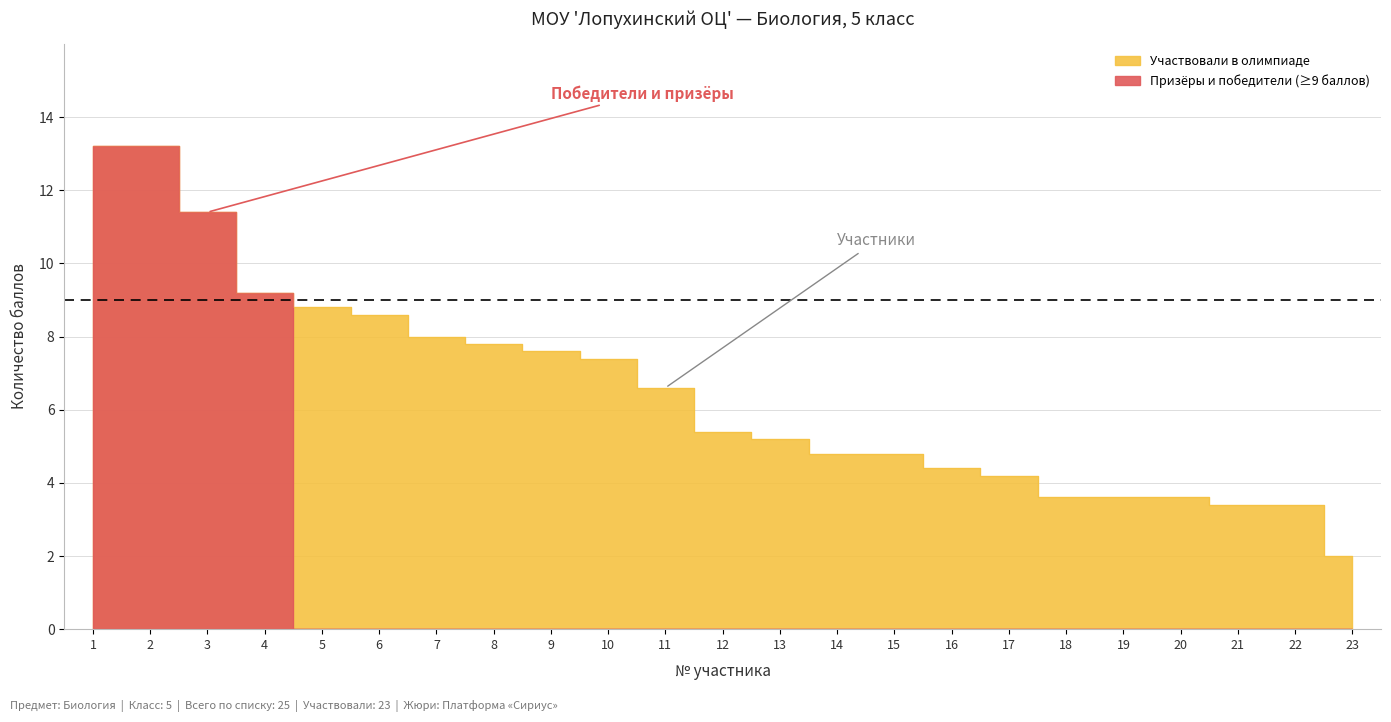

What is the difference between the maximum and minimum values?

11.2